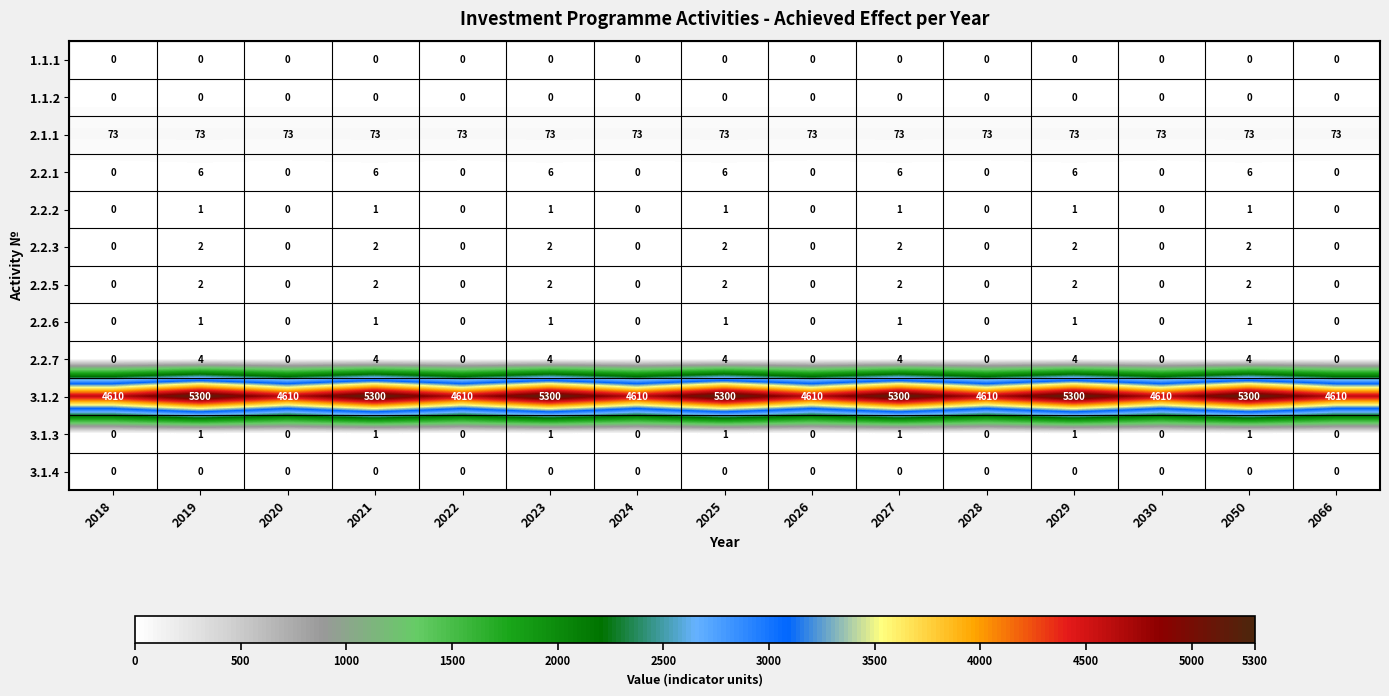

Which series has the largest total across all categories?

3.1.2